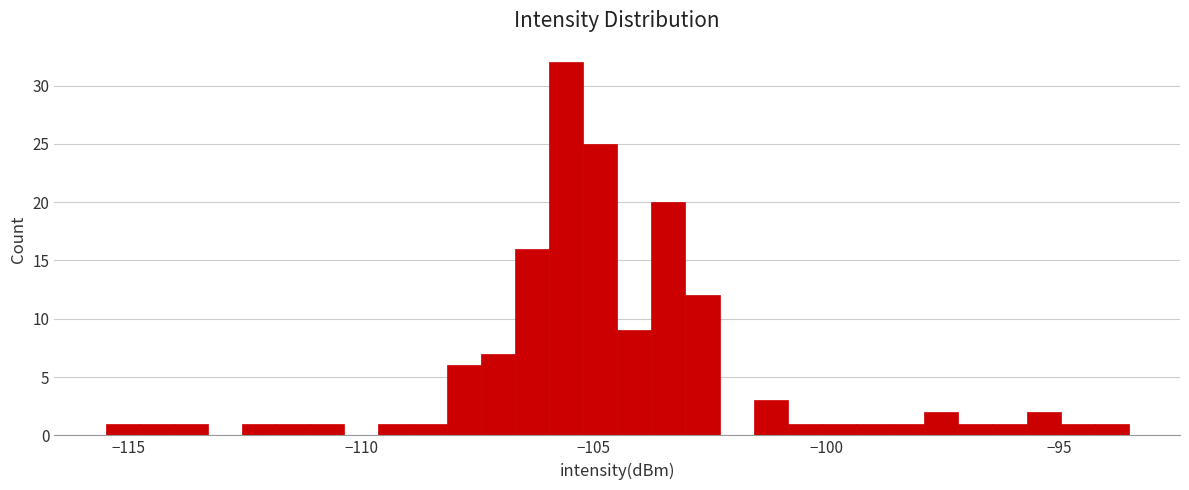

Read against the x-axis, roughly where is the centre of the tallest bar?

-105.5